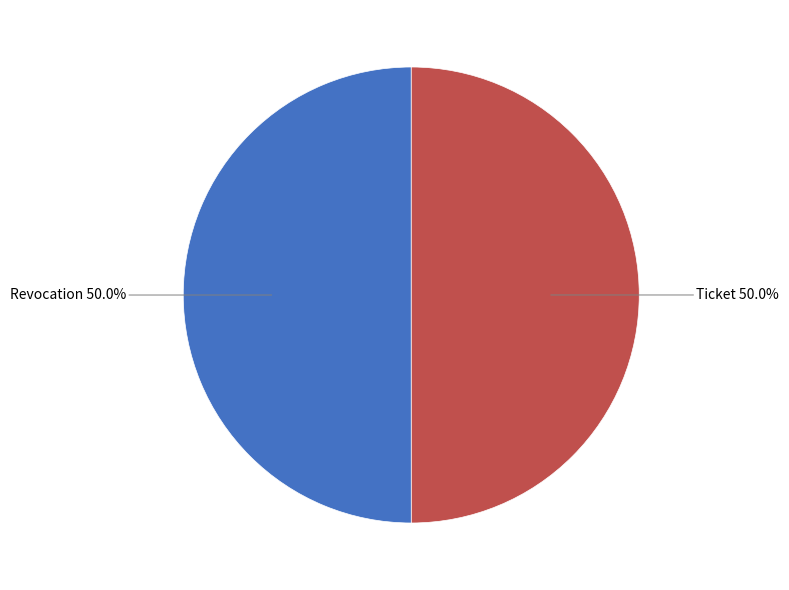

Do Revocation and Ticket together represent more than half of the pie?

Yes